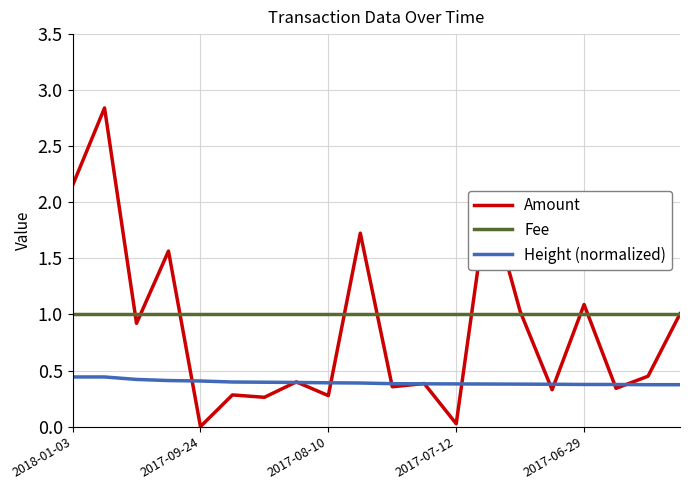

What is the sum of all Amount values?

17.5